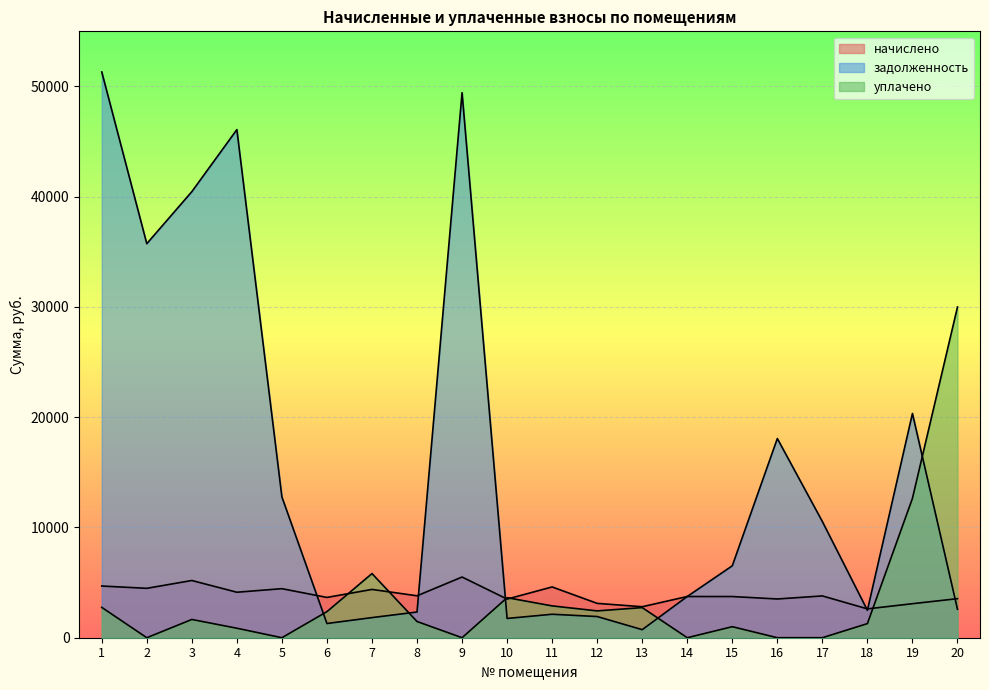

What is the difference between the maximum and minimum values in the уплачено series?

30000.0